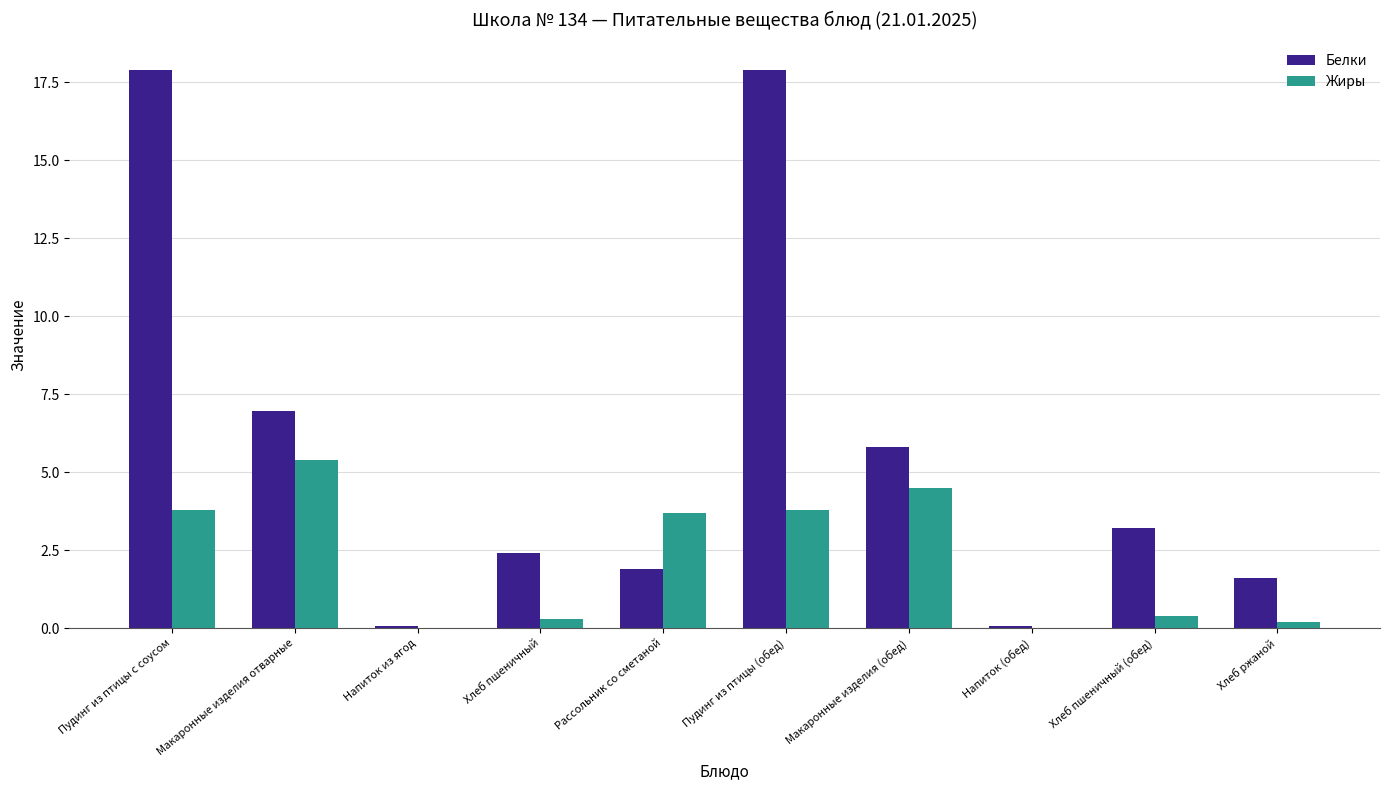

The value of Белки at Хлеб пшеничный is 3.5. True or false?

False